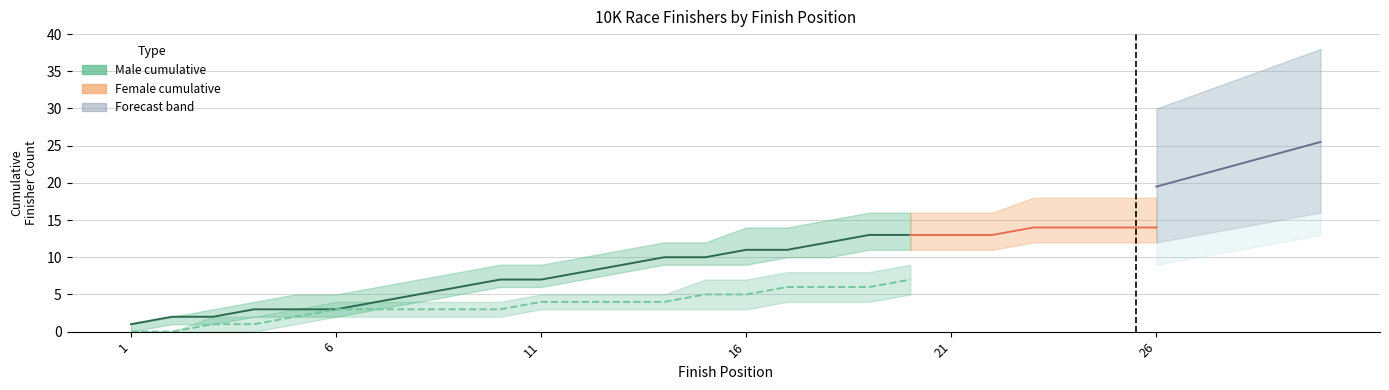

At which category is the sum across all series the highest?

30